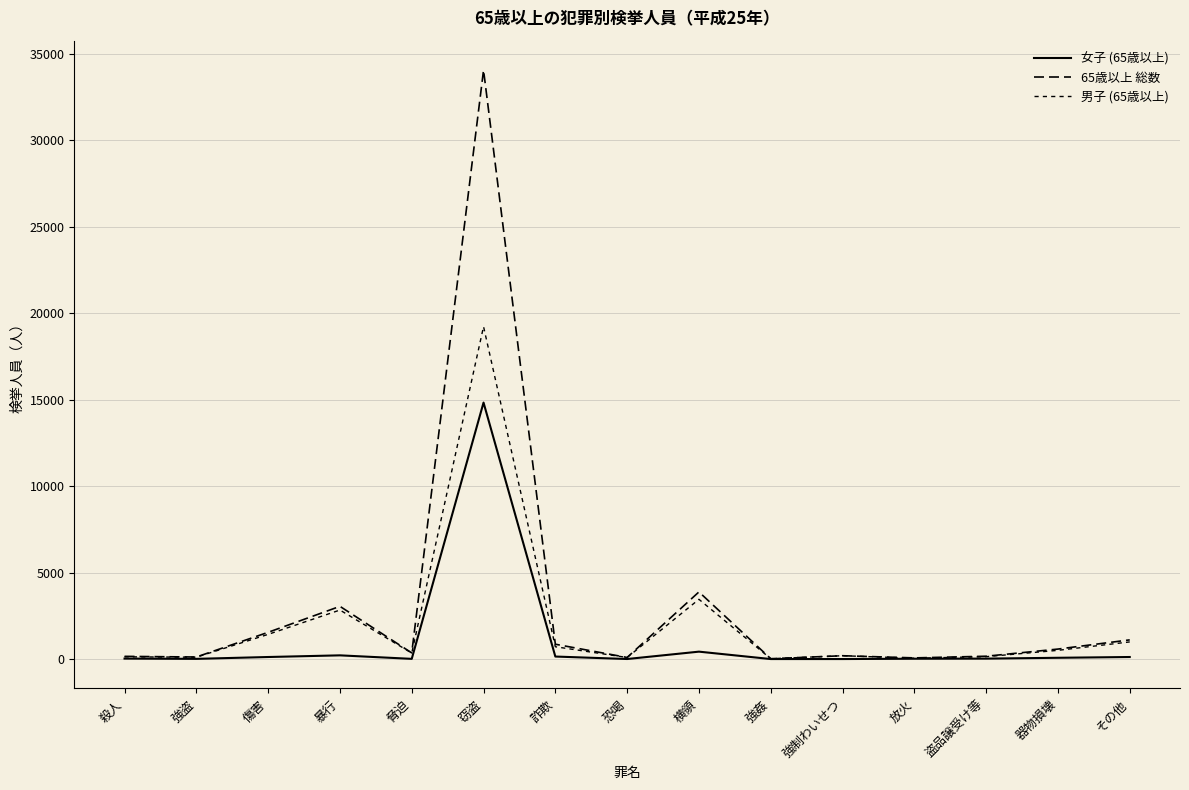

Between 殺人 and 強制わいせつ, which series saw the biggest shift?

男子 (65歳以上)